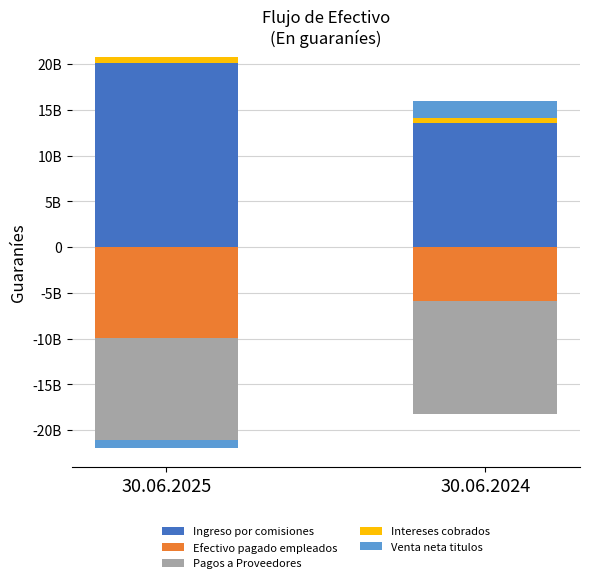

What is the value of the Venta neta titulos bar at the 2nd from the left?

1792378498.0